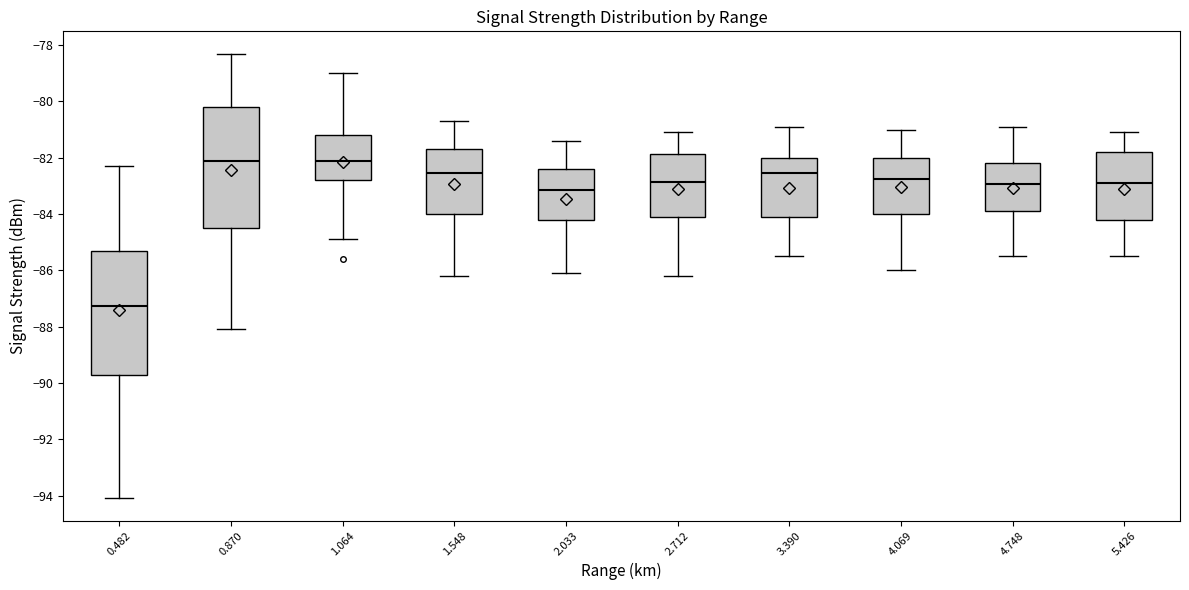

Reading left to right, read every box against the y-axis: the position of its median line, the range the box covers, and the ends of its whiskers. The values are not printed on the chart, so give them approximately, as read against the axis.

0.482: median -87.2, box -89.6 to -85.4, whiskers -94.0 to -82.2
0.870: median -82.0, box -84.4 to -80.2, whiskers -88.0 to -78.2
1.064: median -82.0, box -82.8 to -81.2, whiskers -84.8 to -79.0
1.548: median -82.6, box -84.0 to -81.6, whiskers -86.2 to -80.6
2.033: median -83.2, box -84.2 to -82.4, whiskers -86.0 to -81.4
2.712: median -82.8, box -84.0 to -81.8, whiskers -86.2 to -81.0
3.390: median -82.6, box -84.0 to -82.0, whiskers -85.4 to -80.8
4.069: median -82.8, box -84.0 to -82.0, whiskers -86.0 to -81.0
4.748: median -83.0, box -83.8 to -82.2, whiskers -85.4 to -80.8
5.426: median -82.8, box -84.2 to -81.8, whiskers -85.4 to -81.0